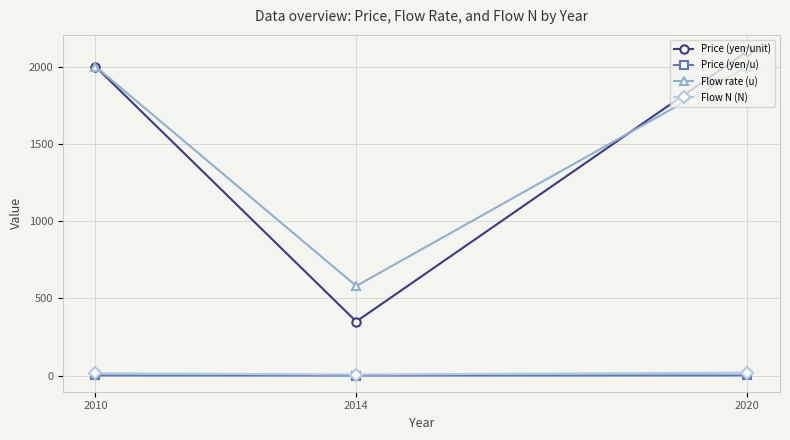

Does the chart display data point markers on the line(s)?

Yes